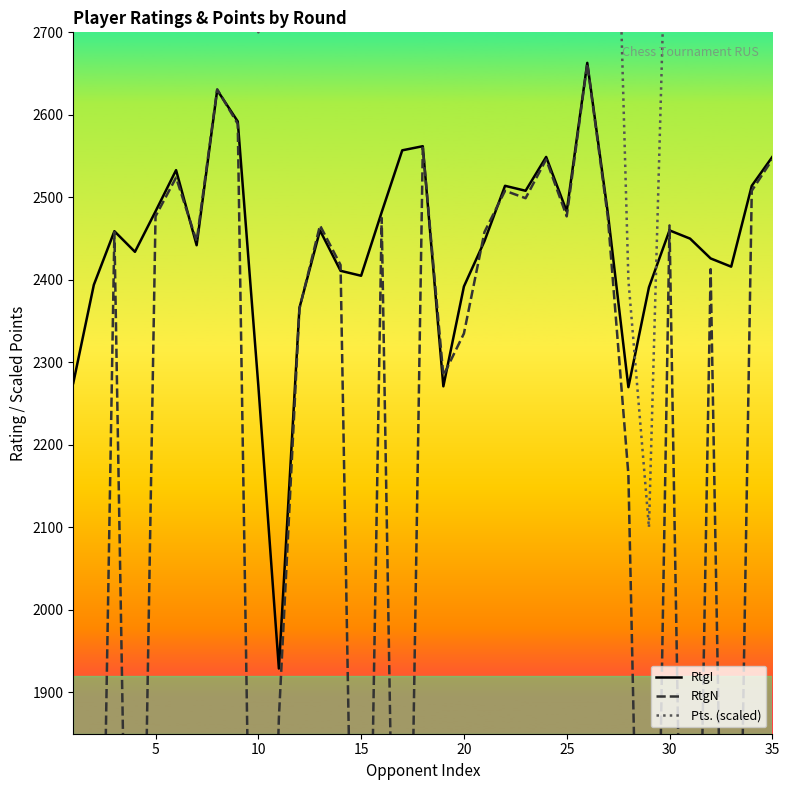

How many interior local peaks does the Pts. (scaled) series have?

7